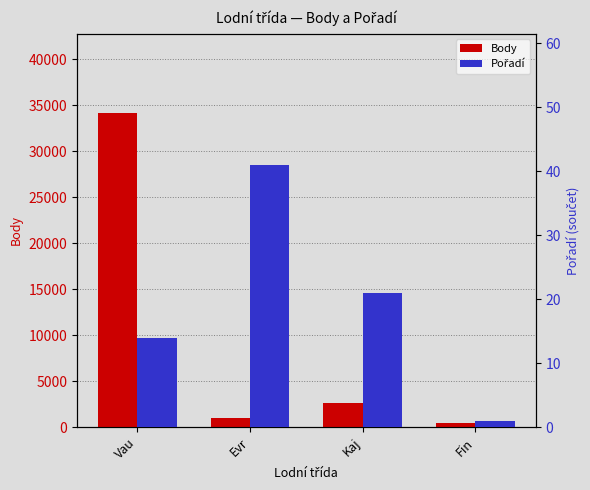

Rank the series by their maximum value, from lowest to highest.

Pořadí, Body